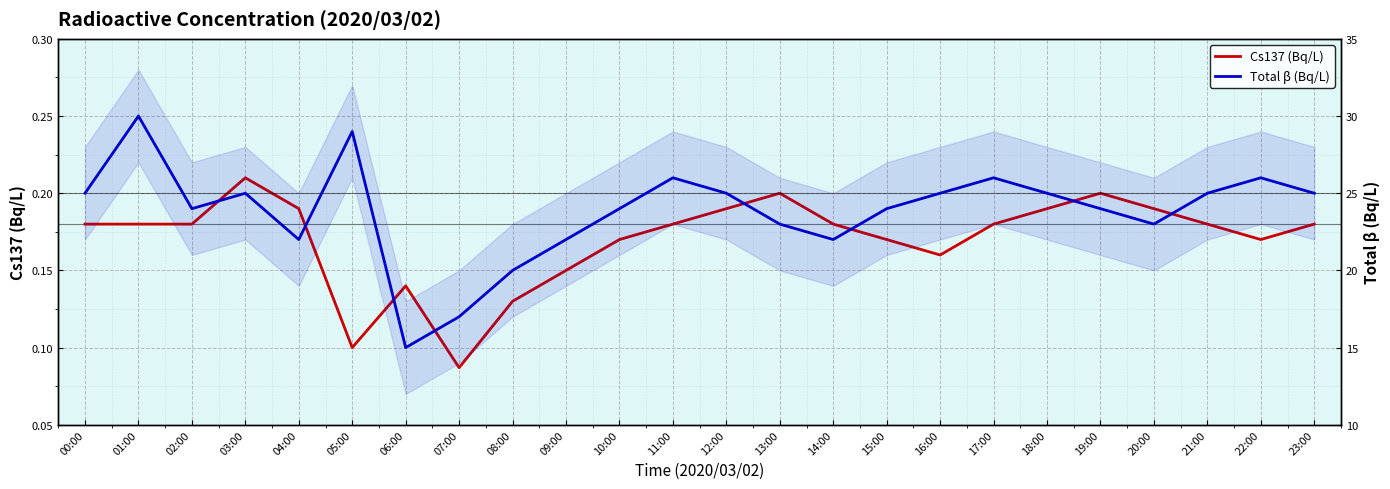

Where is the first local minimum for Cs137 (Bq/L)?

05:00